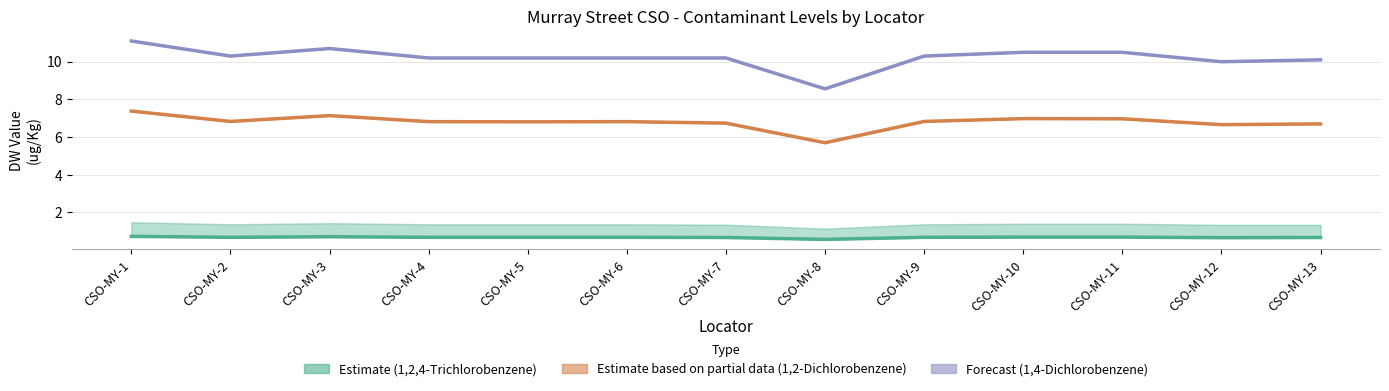

What is the spread (max minus min) of values at CSO-MY-5?

9.5